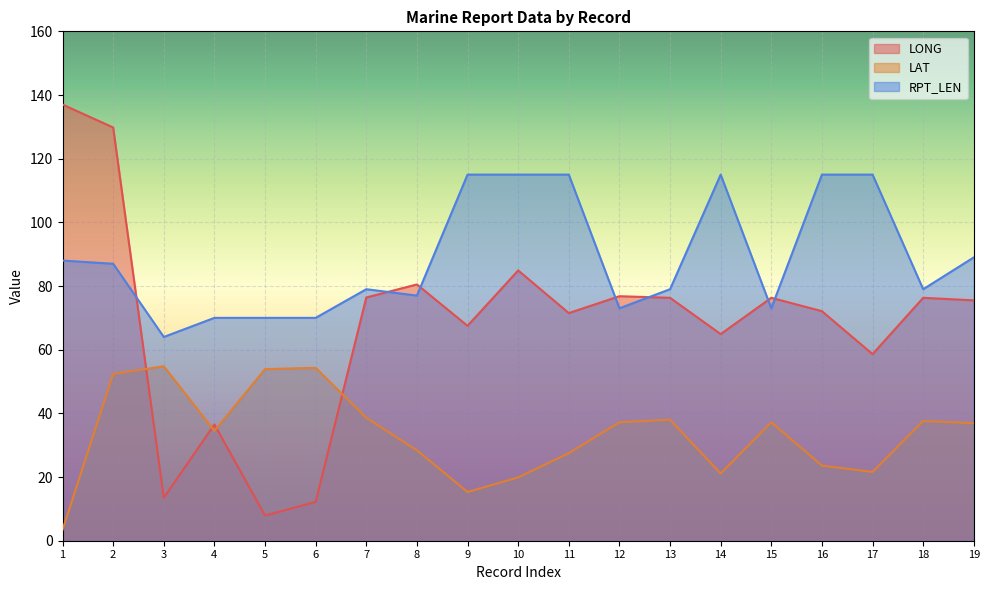

What is the spread (max minus min) of values at 13?

41.0